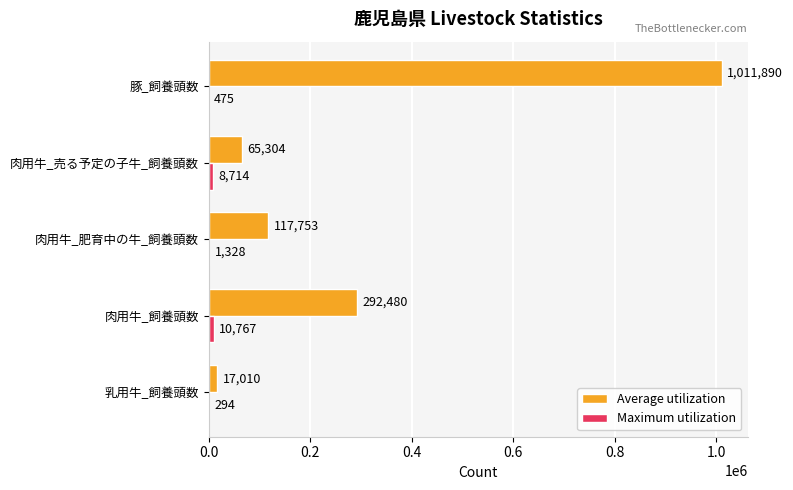

At which category is the sum across all series the highest?

豚_飼養頭数